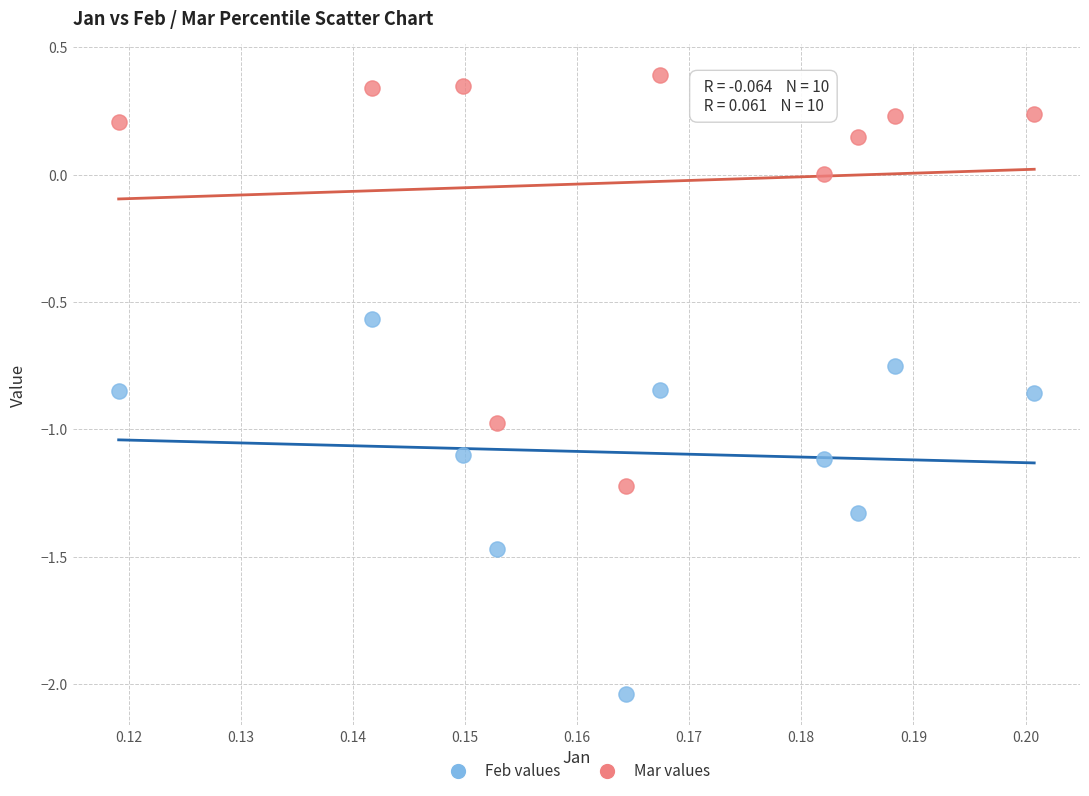

Which series reaches the minimum Y coordinate?

Feb values